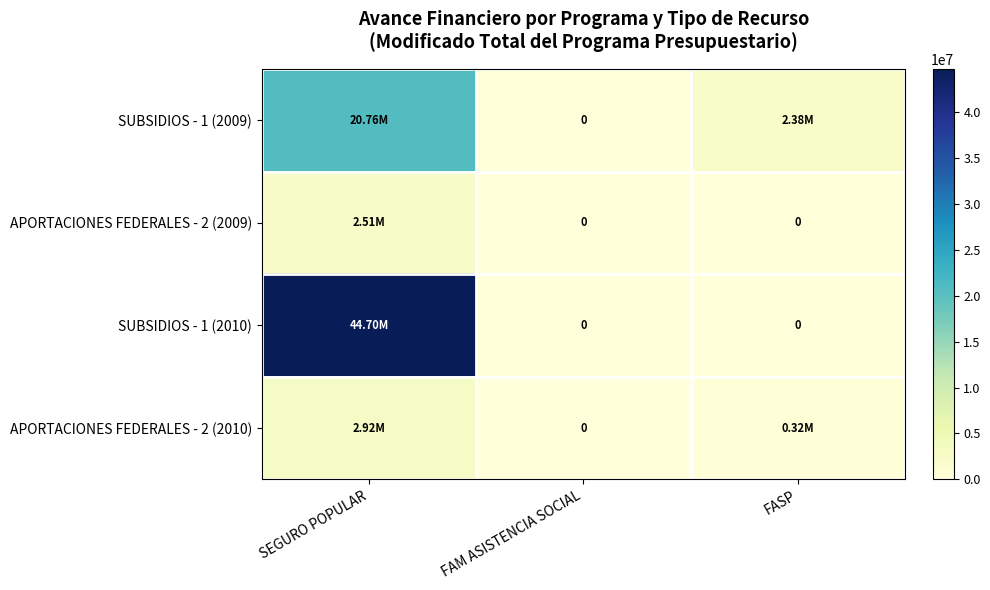

Which category has the lowest value across all series?

FAM ASISTENCIA SOCIAL